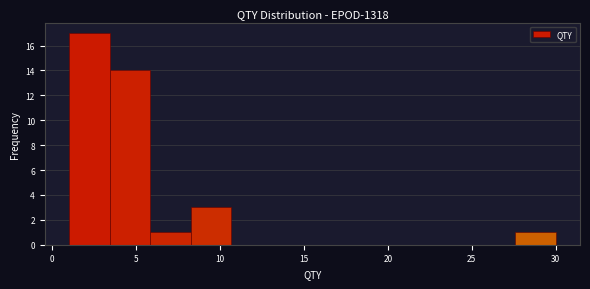

Reading left to right, list every bar in this chart as the range it spans on the x-axis followed by its height. Neither the bar edges nor the heights are printed on the chart, so give them approximately, as read against the axes.

1.0 to 3.5: 17
3.5 to 6.0: 14
6.0 to 8.5: 1
8.5 to 10.5: 3
10.5 to 13.0: 0
13.0 to 15.5: 0
15.5 to 18.0: 0
18.0 to 20.5: 0
20.5 to 23.0: 0
23.0 to 25.0: 0
25.0 to 27.5: 0
27.5 to 30.0: 1